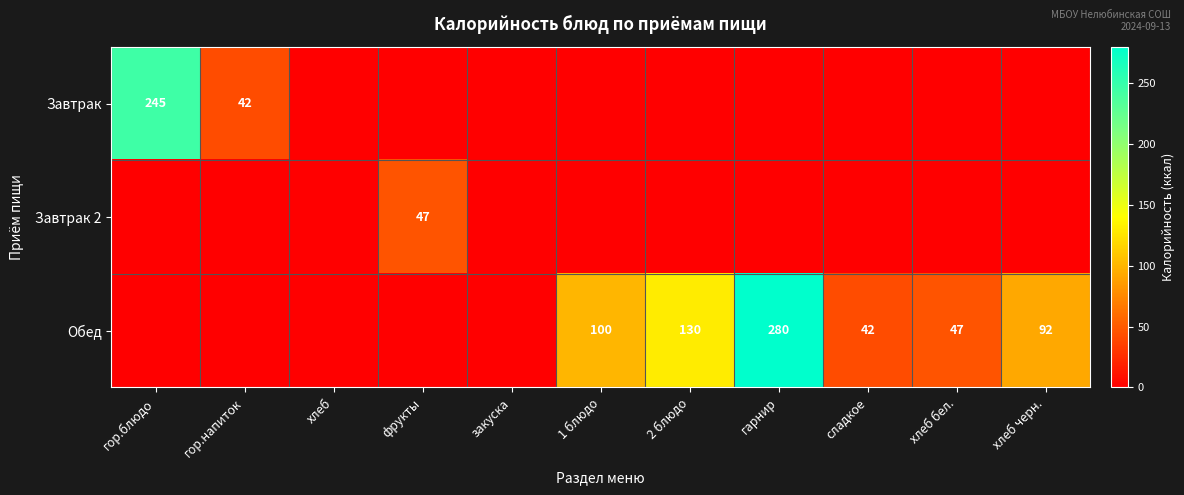

Count the number of data series in this chart.

3